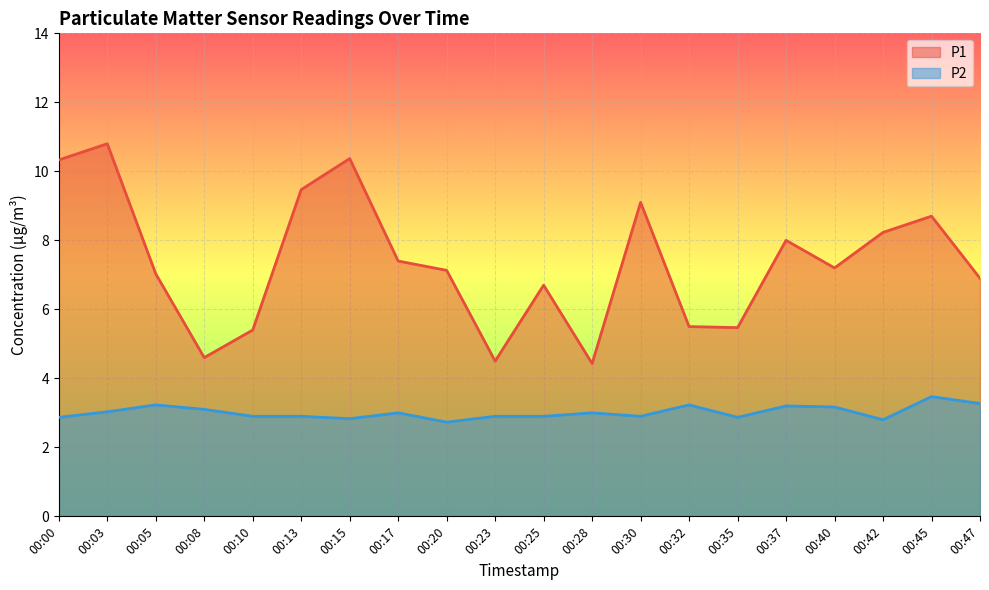

How many interior local valleys does the P1 line series have?

5